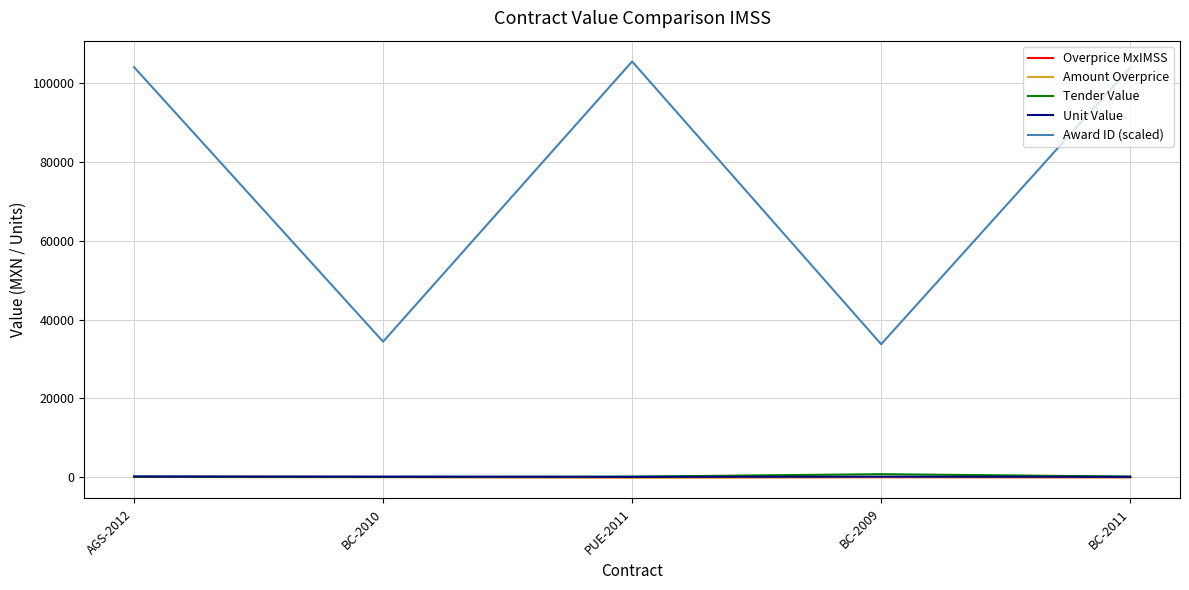

At which label does Overprice MxIMSS first exceed -30?

AGS-2012